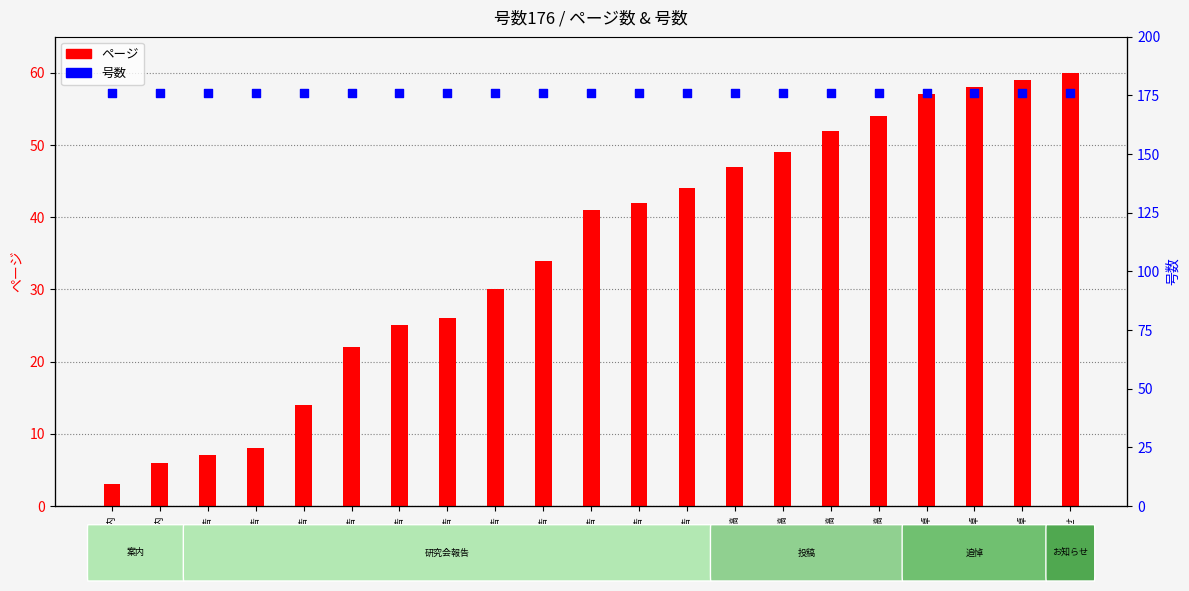

At which category is the sum across all series the highest?

お知らせ